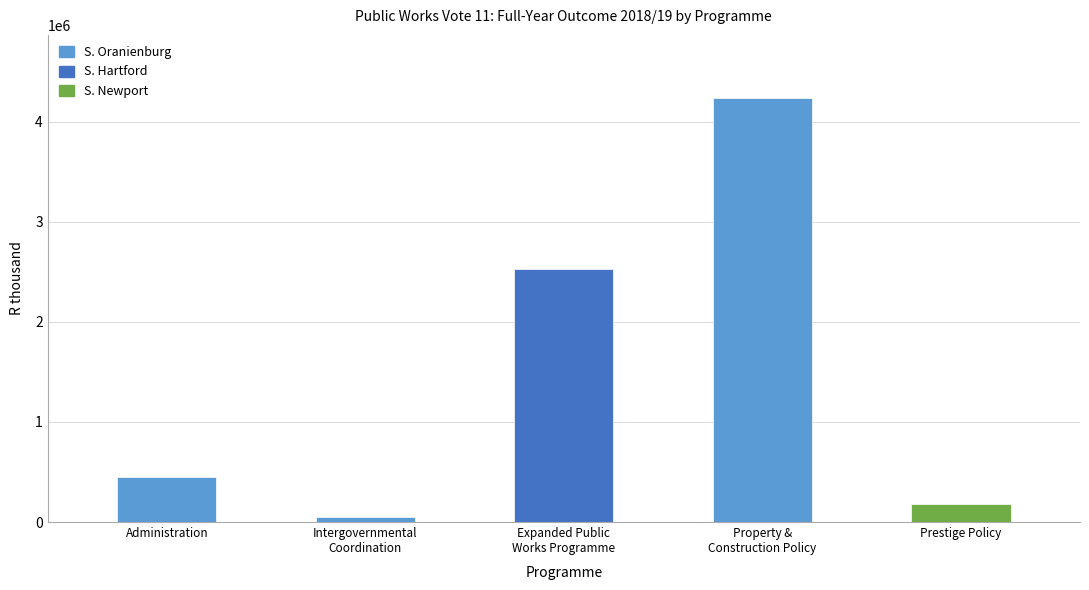

Reading left to right, extract all data points from this chart.

448316	50425	2532725	4232318	184765